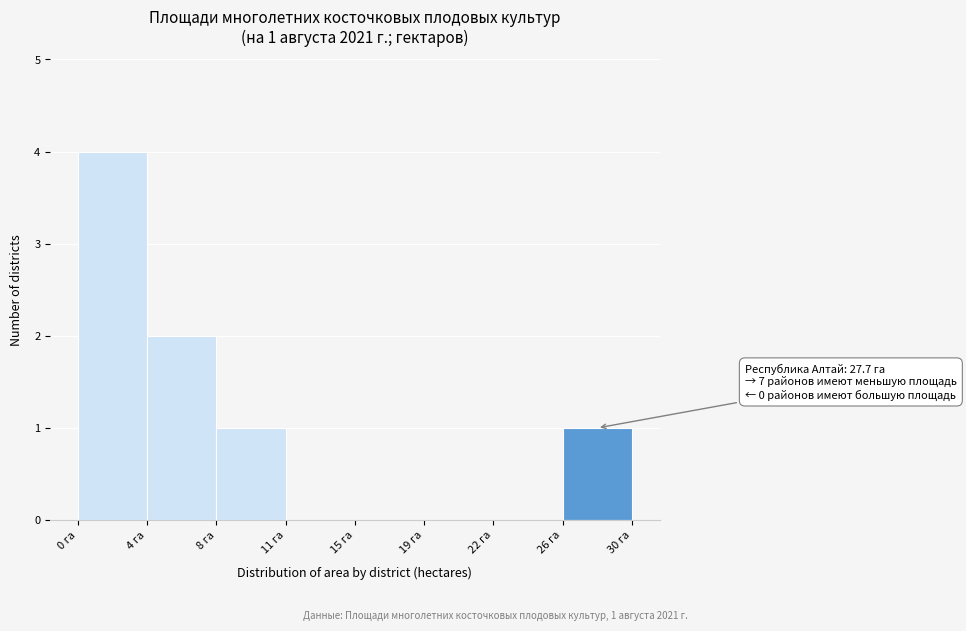

Reading left to right, list all the values displayed in this chart.

0 га=4	4 га=2	8 га=1	11 га=0	15 га=0	19 га=0	22 га=0	26 га=1